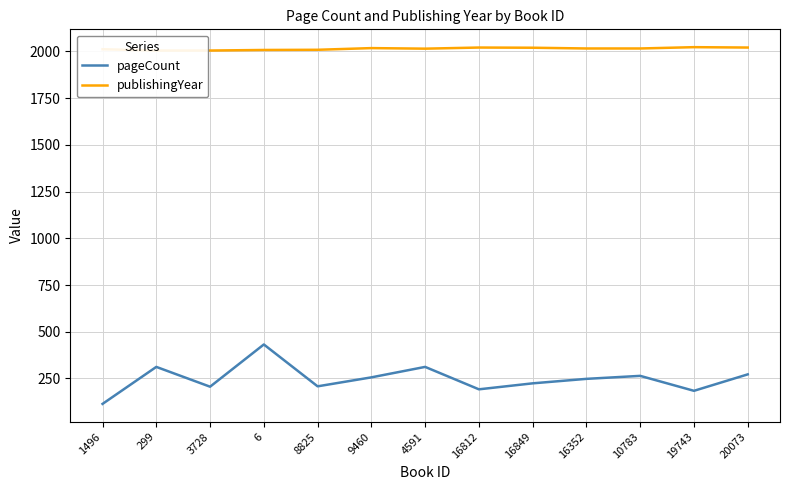

True or false: pageCount has more than 2 interior local peaks.

True